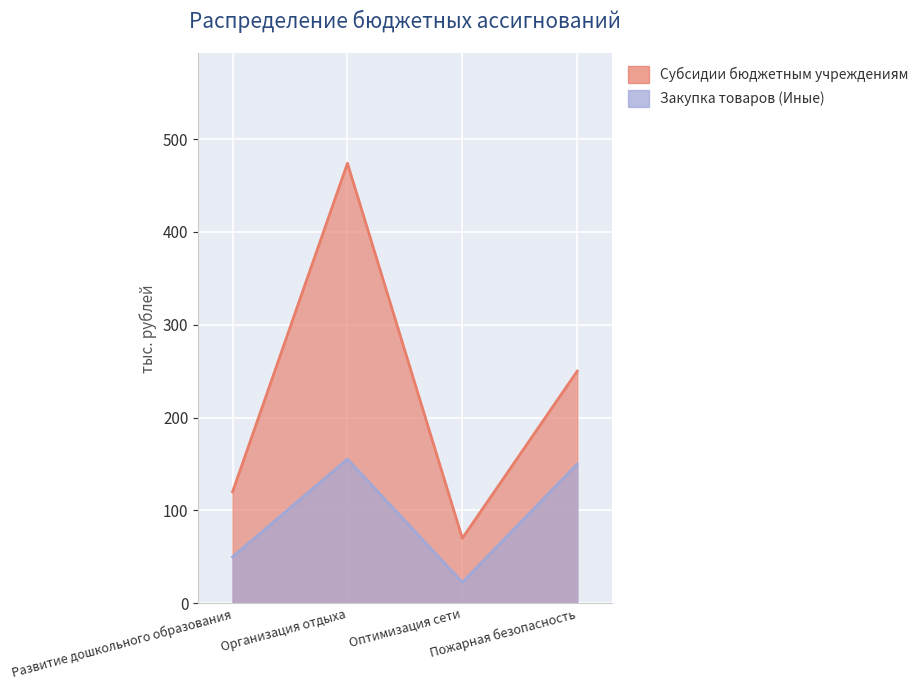

Reading left to right, list all the values displayed in this chart.

Закупка товаров (Иные): 50.0	155.3	22.5	150.0
Субсидии бюджетным учреждениям: 120.0	473.9	70.0	250.0